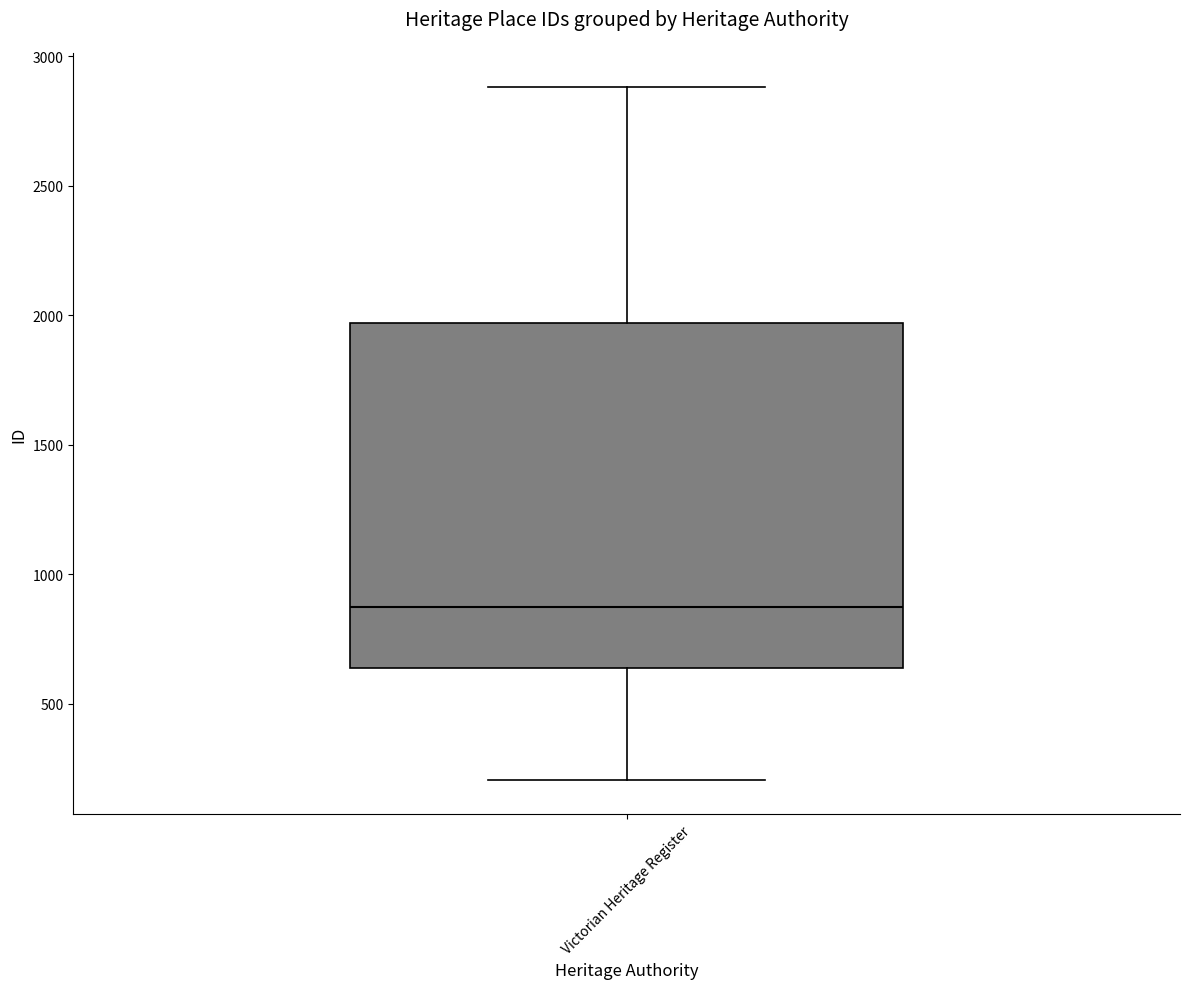

Read this box plot against the y-axis: the position of the median line, the range covered by the box, and the ends of both whiskers. The values are not printed on the chart, so give them approximately, as read against the axis.

median 850, box 650 to 1950, whiskers 200 to 2900